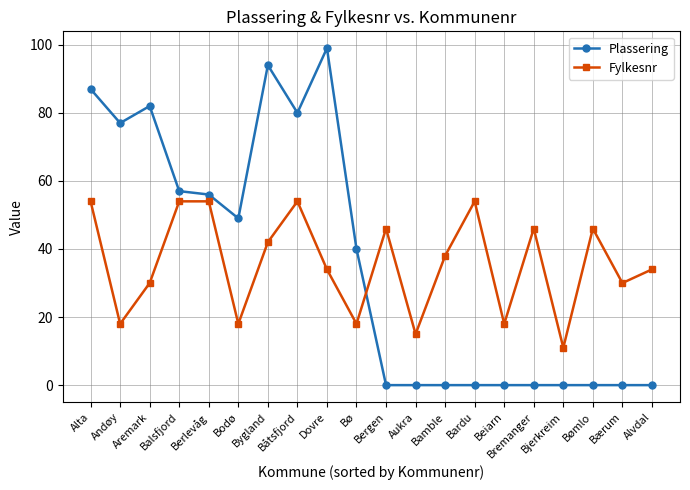

Rank the series at Dovre from lowest to highest value.

Fylkesnr, Plassering